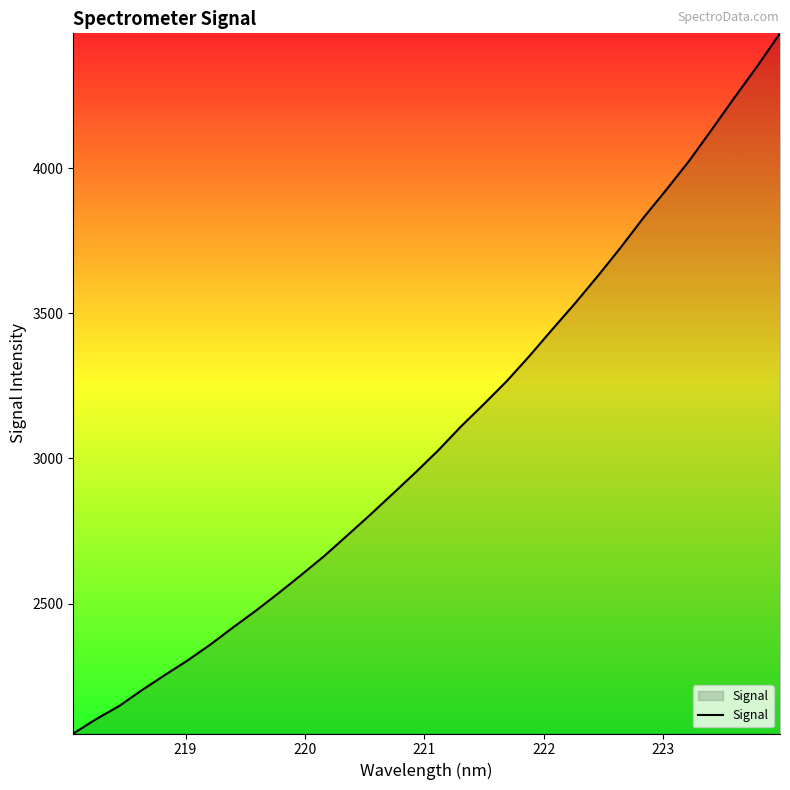

What is the greatest value displayed?

4465.7